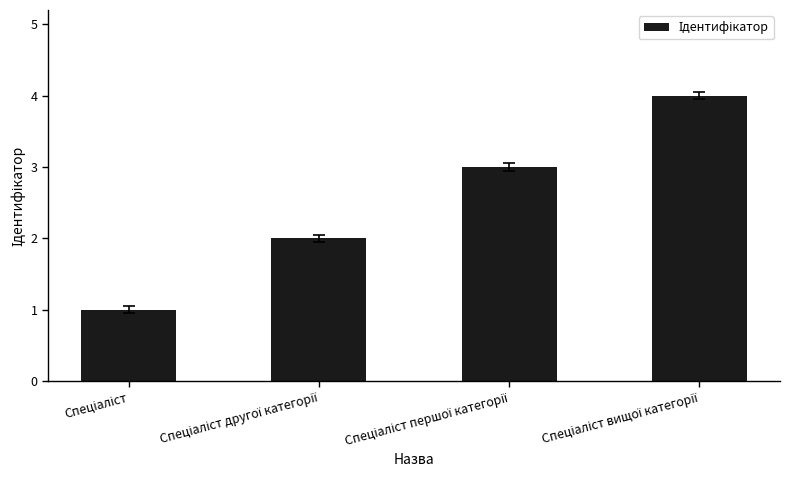

What is the maximum value shown in the chart?

4